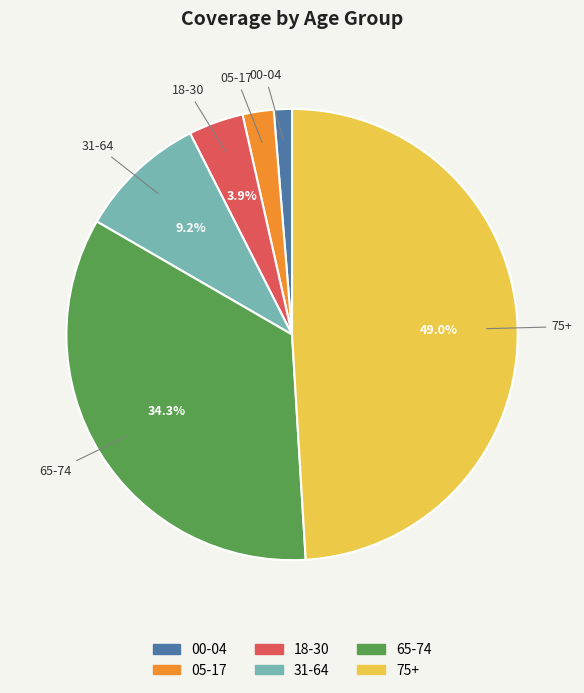

To the nearest percent, what is the difference between the largest and smallest slice percentages?

48%